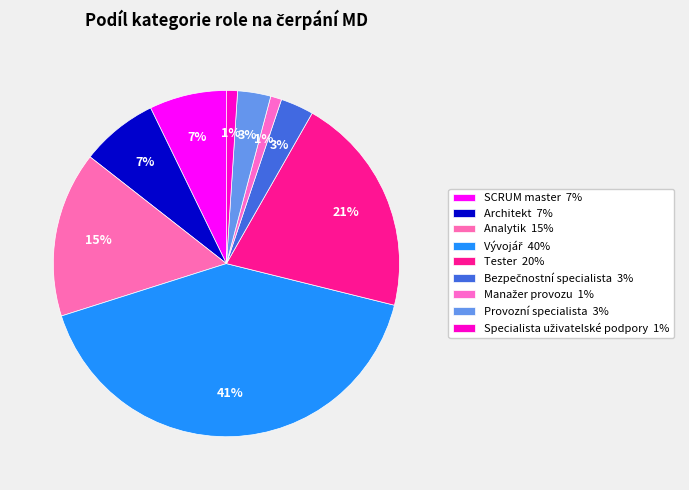

Between Bezpečnostní specialista and Provozní specialista, which is larger?

Bezpečnostní specialista